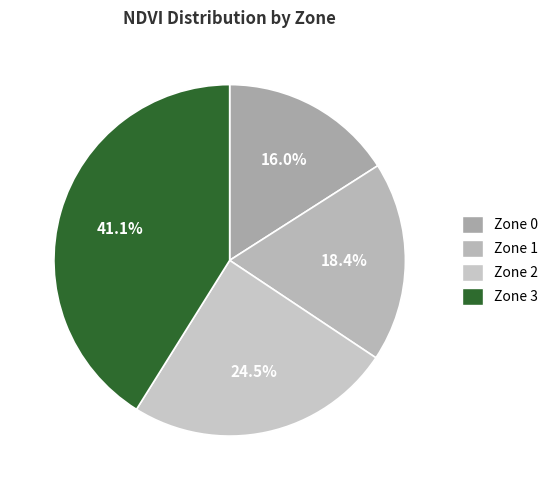

Is Zone 0 the majority of the pie?

No